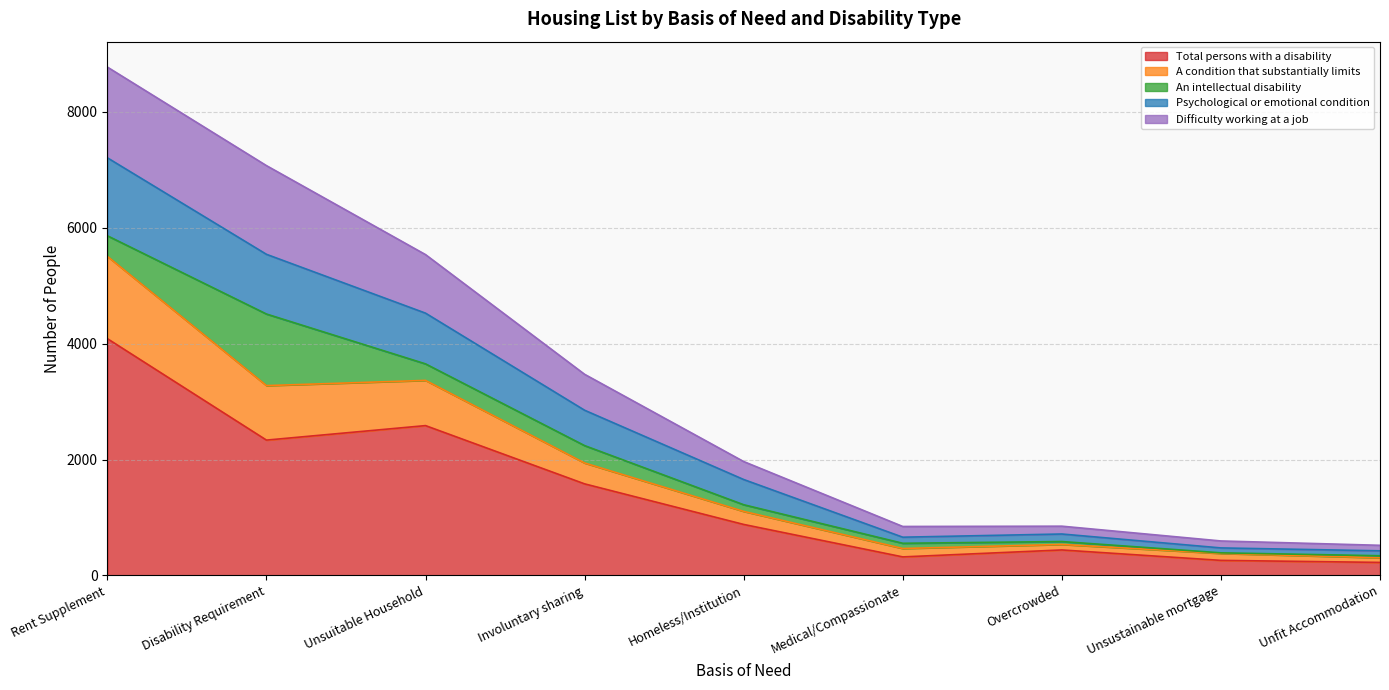

What is the lowest value of the Total persons with a disability series?

225